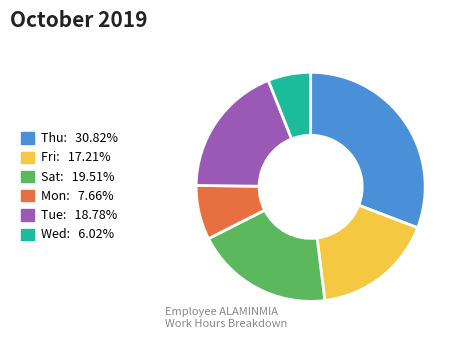

Is the sum of Mon and Sat greater than half?

No